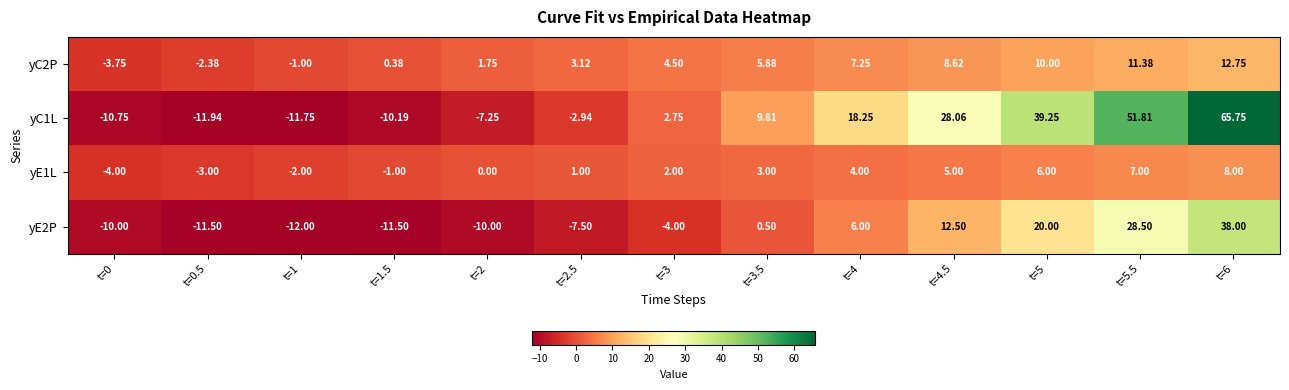

Which series has the largest range (max minus min)?

yC1L